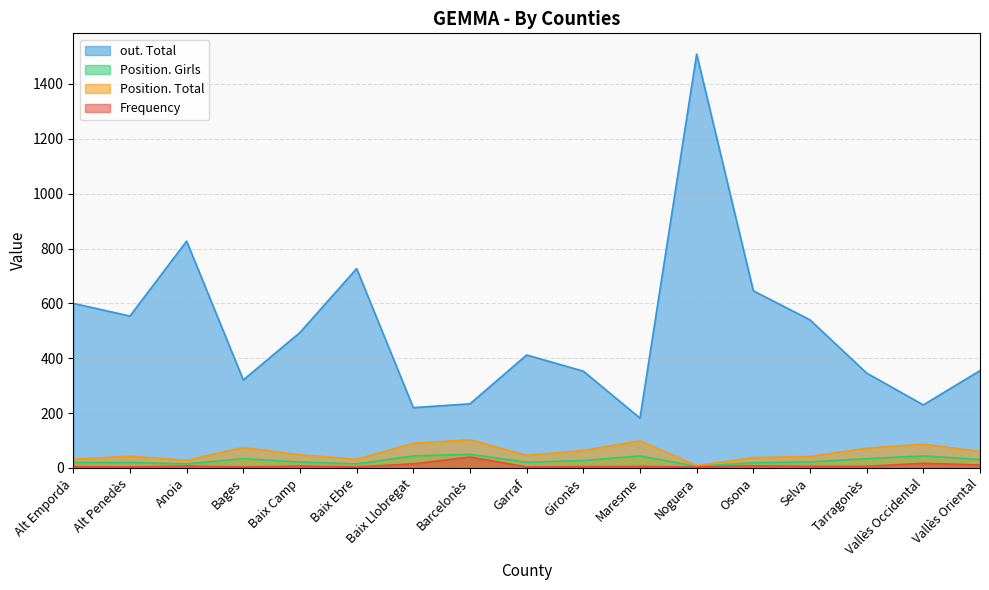

At which label does Position. Total first exceed 48?

Bages